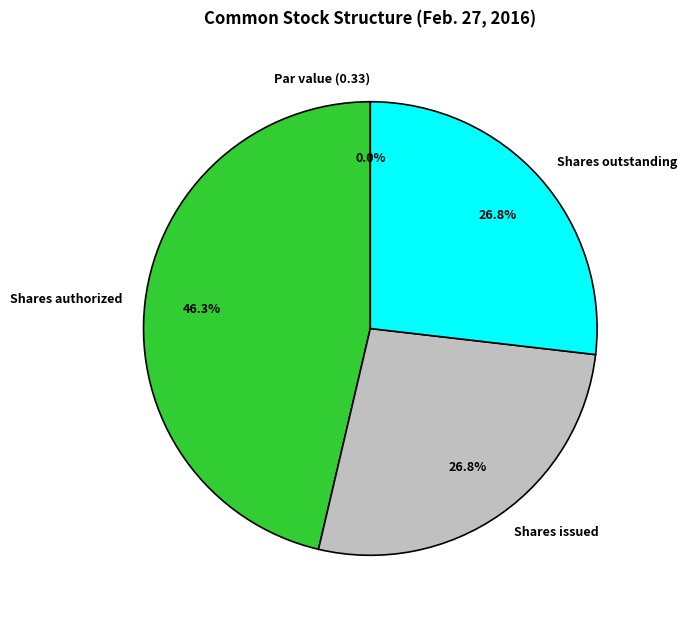

To the nearest percent, what is the difference between the largest and smallest slice percentages?

46%